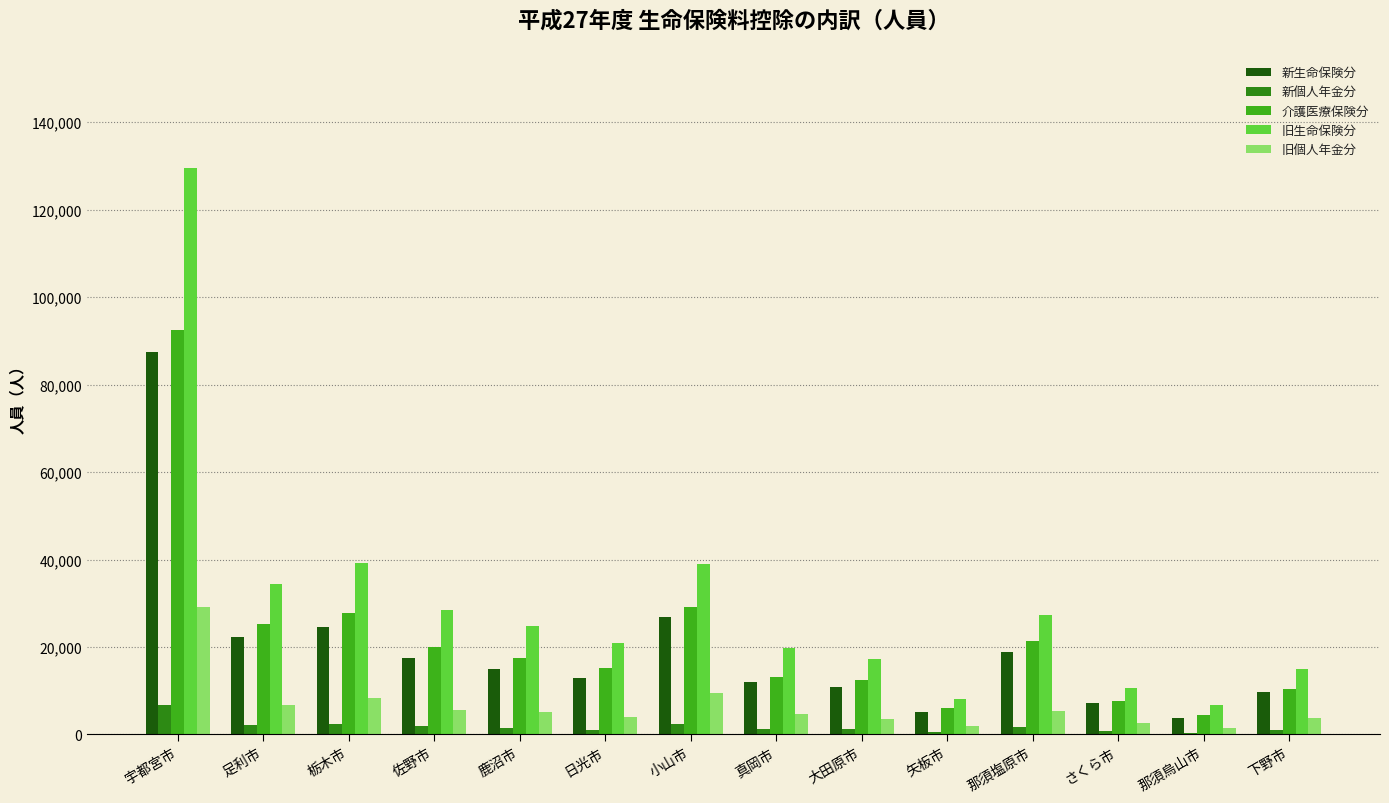

At which label does 介護医療保険分 reach its peak?

宇都宮市